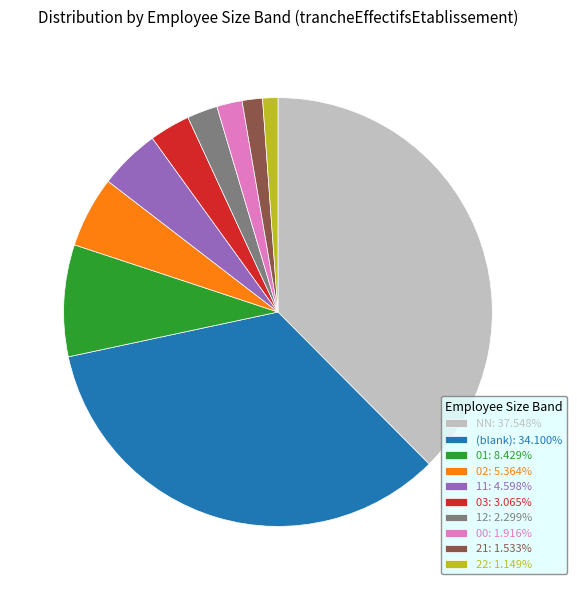

Does 02: 5.364% represent more than half of the total?

No